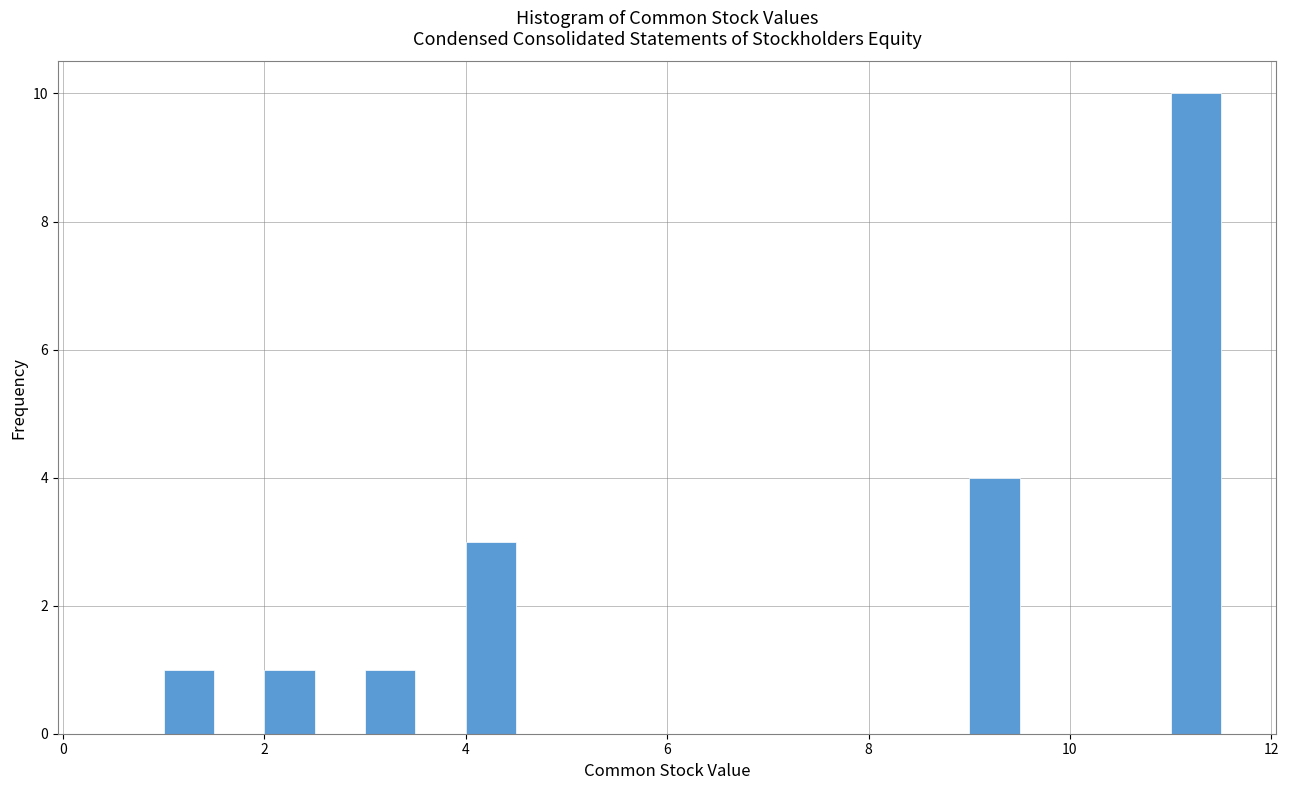

Around what value on the x-axis is the tallest bar? Give the approximate position of its centre, as read against the axis.

11.2